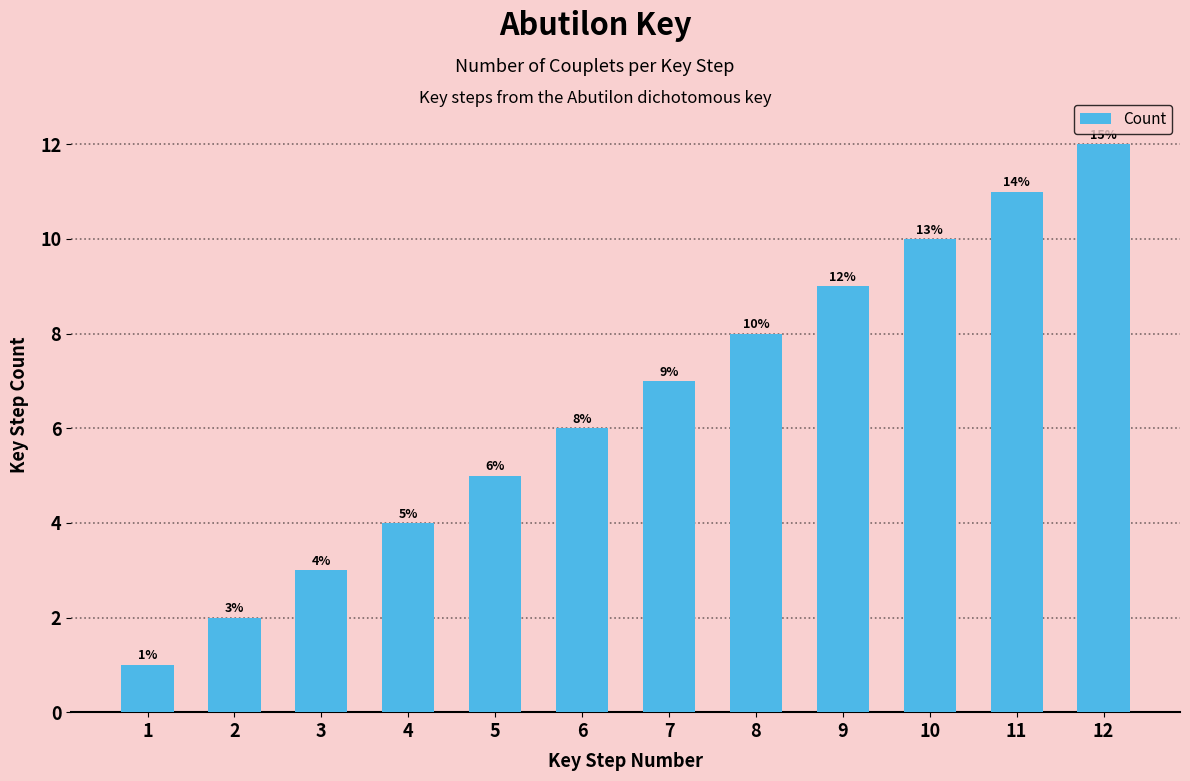

What is the difference between the maximum and minimum values?

11